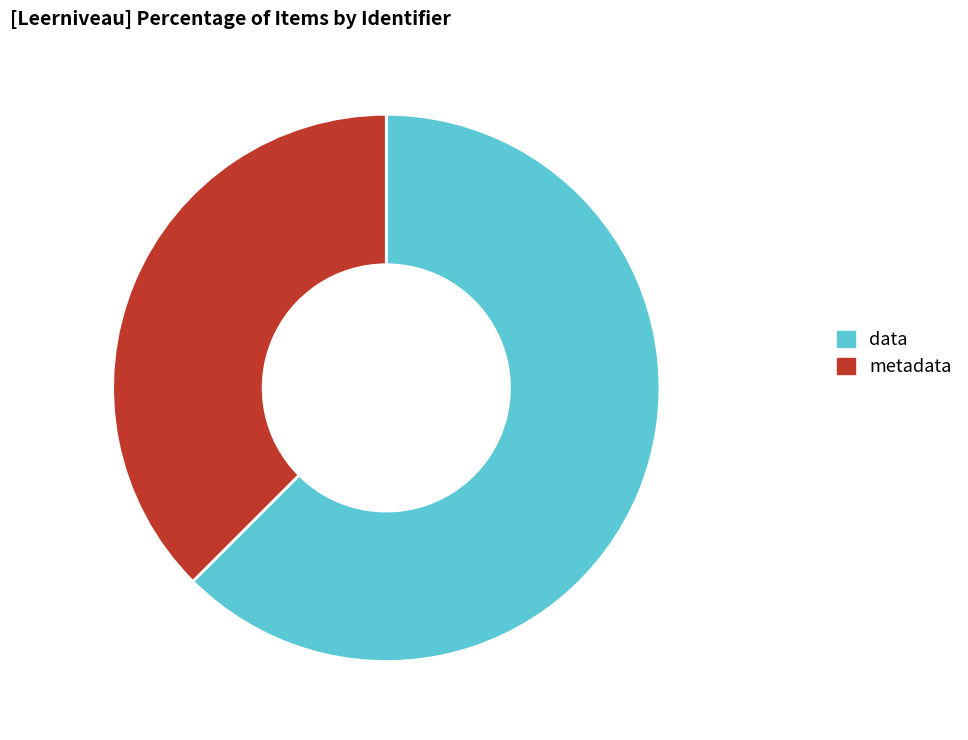

Is it true that data is 62% of the pie?

True